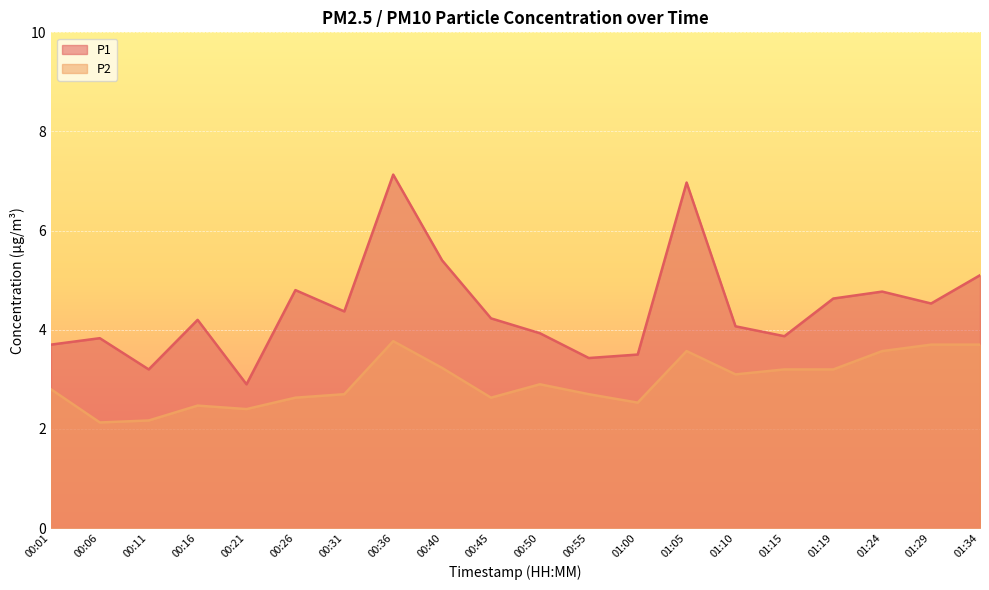

The P1 series shows 1.2 at 00:16. True or false?

False